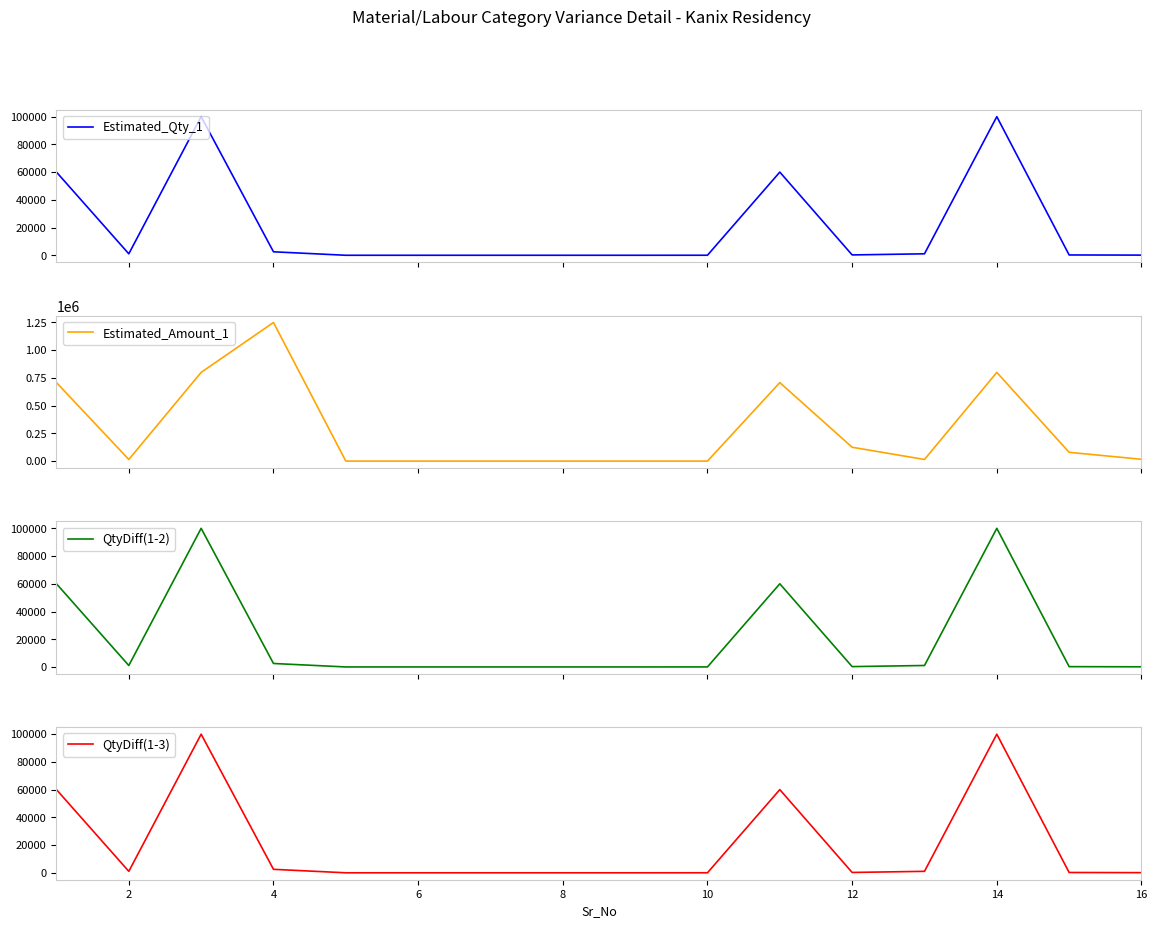

True or false: Estimated_Amount_1 and QtyDiff(1-2) cross at least once.

True